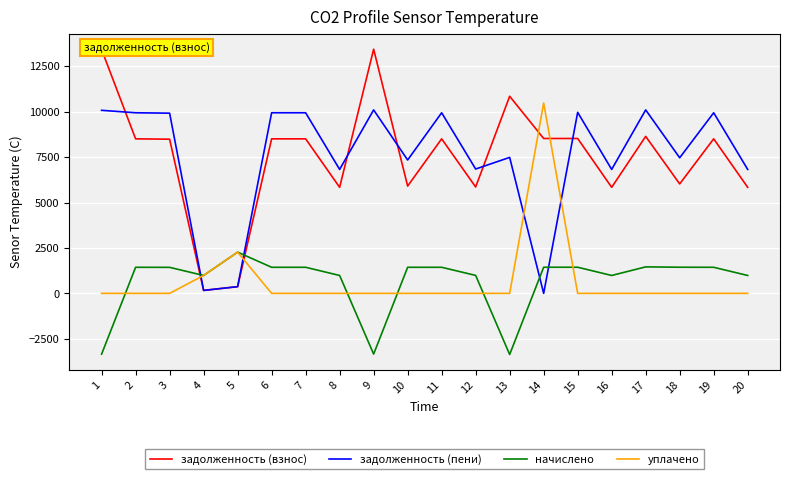

Which series has the widest spread of values?

задолженность (взнос)